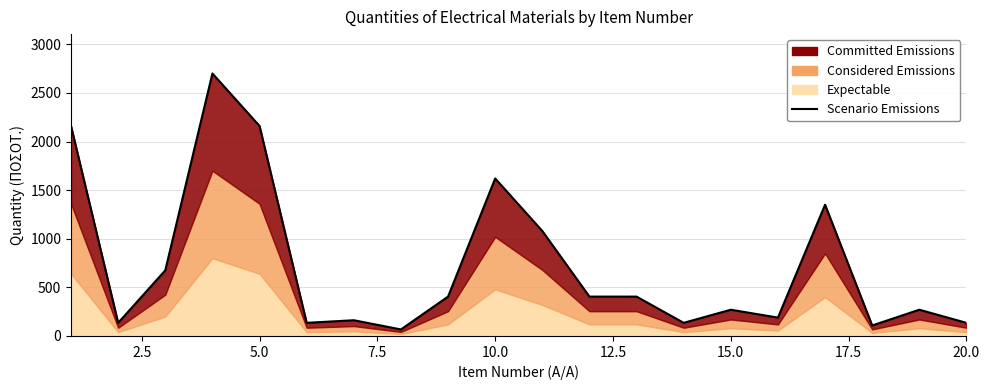

Reading left to right, transcribe all the data shown in this chart.

2160	135	675	2700	2160	135	162	67	405	1620	1080	405	405	135	270	189	1350	108	270	135